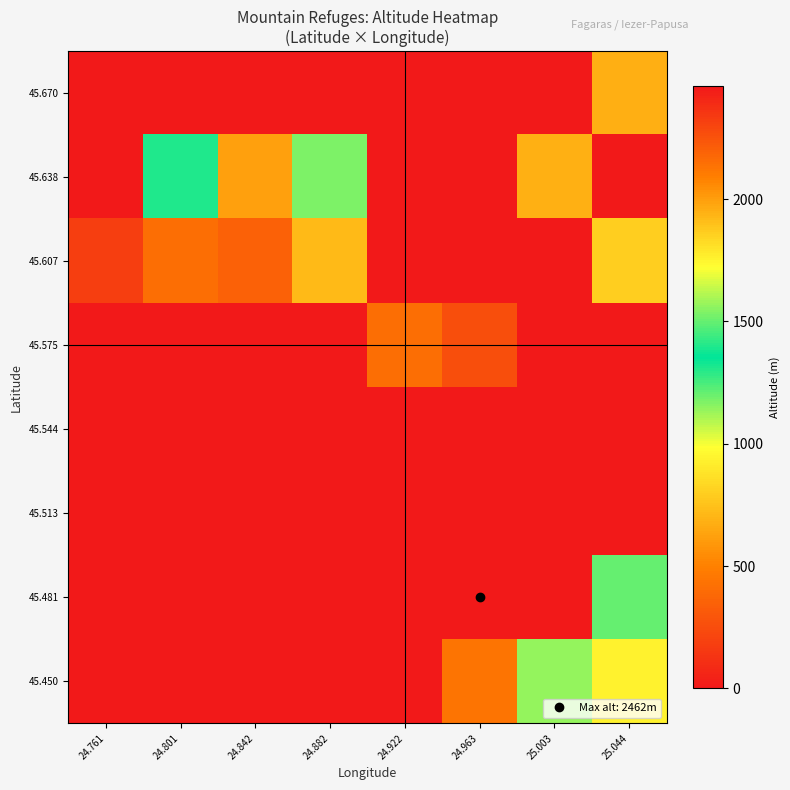

Reading left to right, what are all the values shown in this chart?

45.450: 24.761=0	24.801=0	24.842=0	24.882=0	24.922=0	24.963=2135	25.003=1135	25.044=938
45.481: 24.761=0	24.801=0	24.842=0	24.882=0	24.922=0	24.963=2462	25.003=0	25.044=1210
45.513: 24.761=0	24.801=0	24.842=0	24.882=0	24.922=0	24.963=0	25.003=0	25.044=0
45.544: 24.761=0	24.801=0	24.842=0	24.882=0	24.922=0	24.963=0	25.003=0	25.044=0
45.575: 24.761=0	24.801=0	24.842=0	24.882=0	24.922=2151	24.963=2262	25.003=0	25.044=0
45.607: 24.761=2320	24.801=2150	24.842=2200	24.882=1923	24.922=0	24.963=0	25.003=0	25.044=1865
45.638: 24.761=0	24.801=1401	24.842=2000	24.882=1533	24.922=0	24.963=0	25.003=1950	25.044=0
45.670: 24.761=0	24.801=0	24.842=0	24.882=0	24.922=0	24.963=0	25.003=0	25.044=680